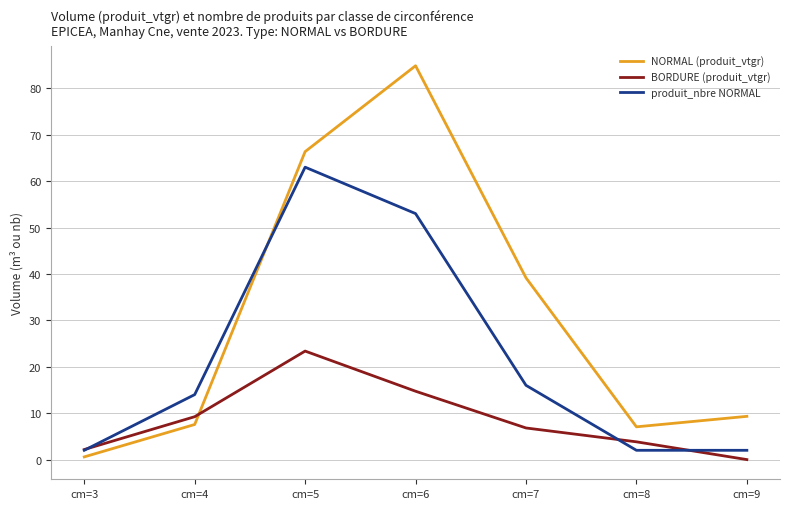

Reading right to left, extract all data points from this chart.

NORMAL (produit_vtgr): cm=9=9.3	cm=8=7.1	cm=7=39.2	cm=6=84.9	cm=5=66.3	cm=4=7.6	cm=3=0.6
BORDURE (produit_vtgr): cm=9=0.0	cm=8=3.8	cm=7=6.8	cm=6=14.7	cm=5=23.4	cm=4=9.2	cm=3=2.2
produit_nbre NORMAL: cm=9=2.0	cm=8=2.0	cm=7=16.0	cm=6=53.0	cm=5=63.0	cm=4=14.0	cm=3=2.0